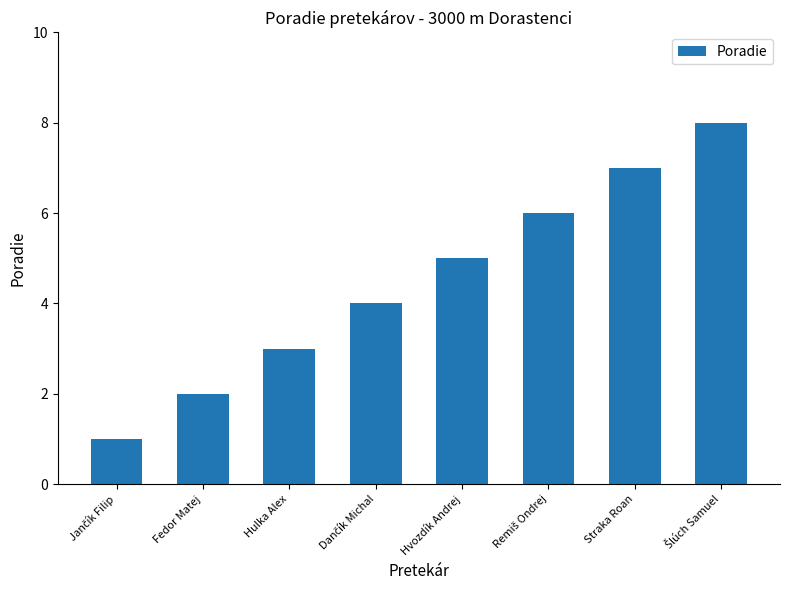

What is the difference between the second highest and minimum values?

6